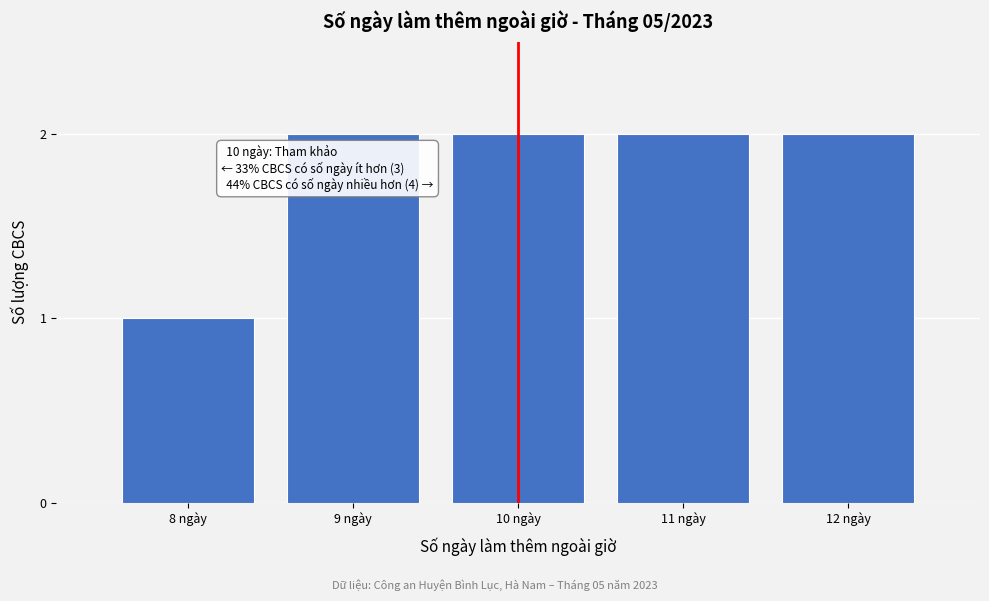

Reading left to right, extract all data points from this chart.

8 ngày=1	9 ngày=2	10 ngày=2	11 ngày=2	12 ngày=2